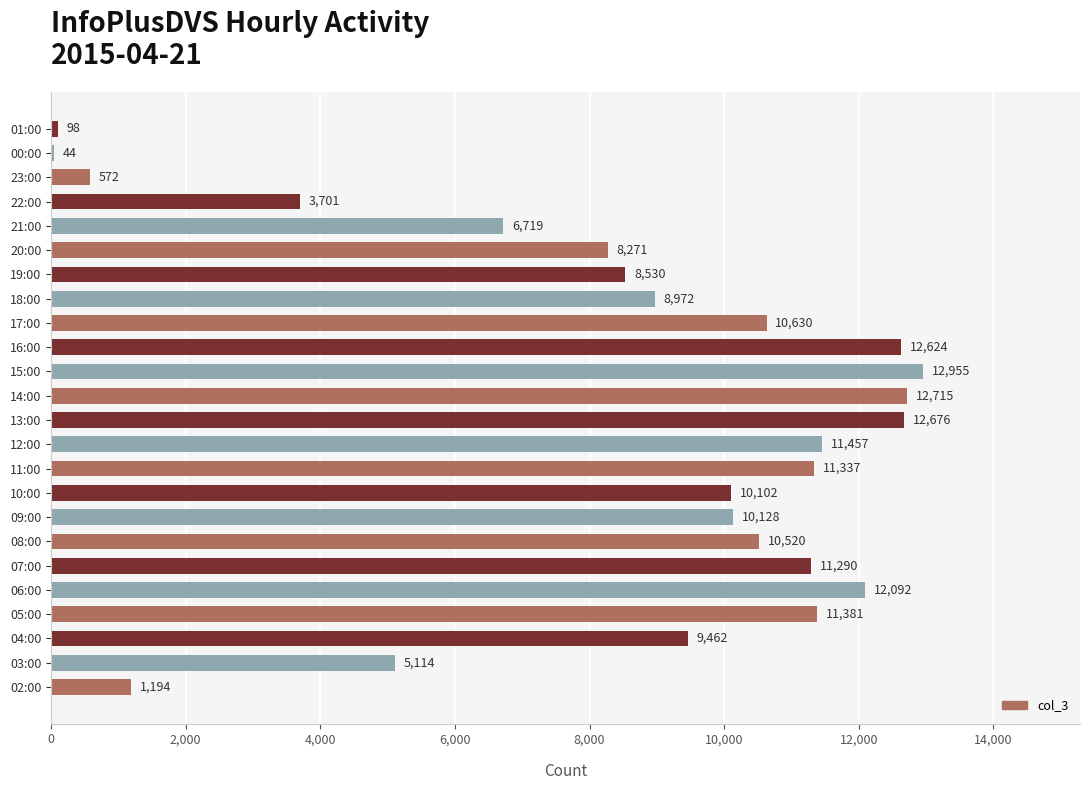

Is it true that the value at 08:00 is 6144?

False